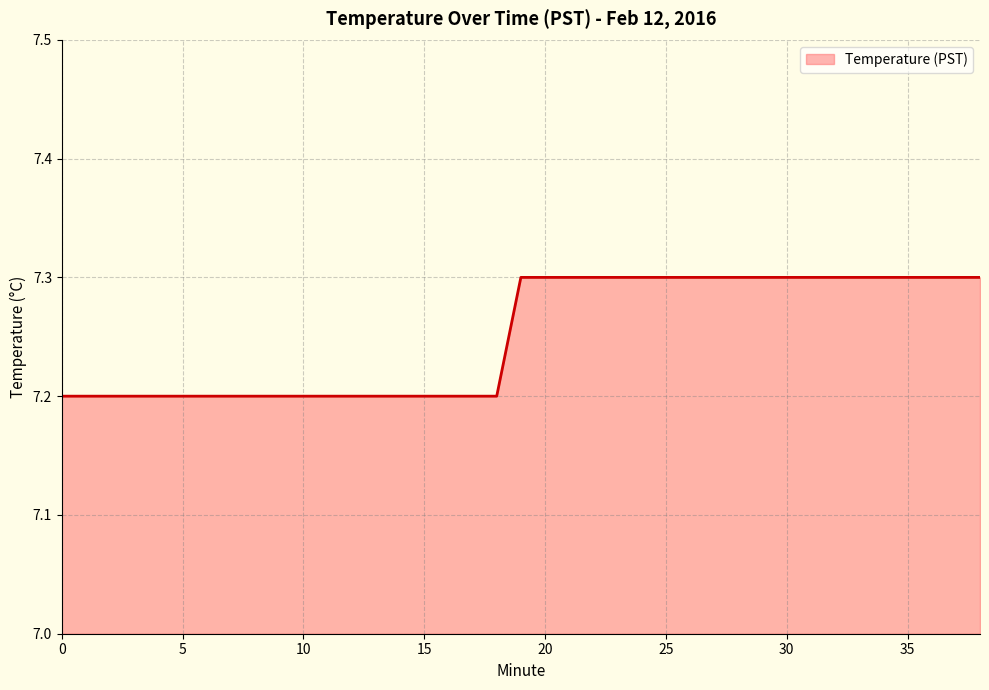

What is the smallest value displayed?

7.2